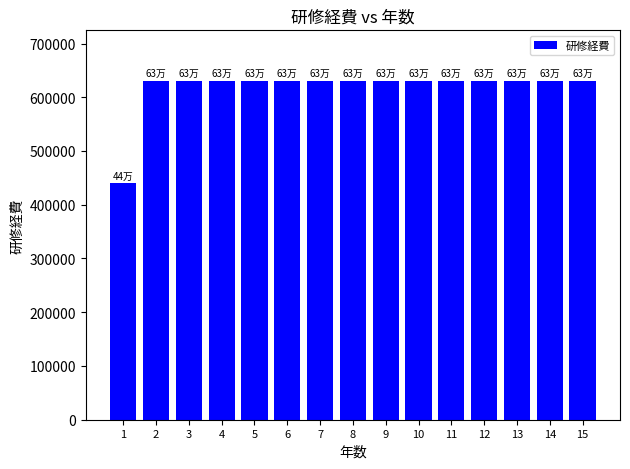

What is the difference between the maximum and minimum values?

190000